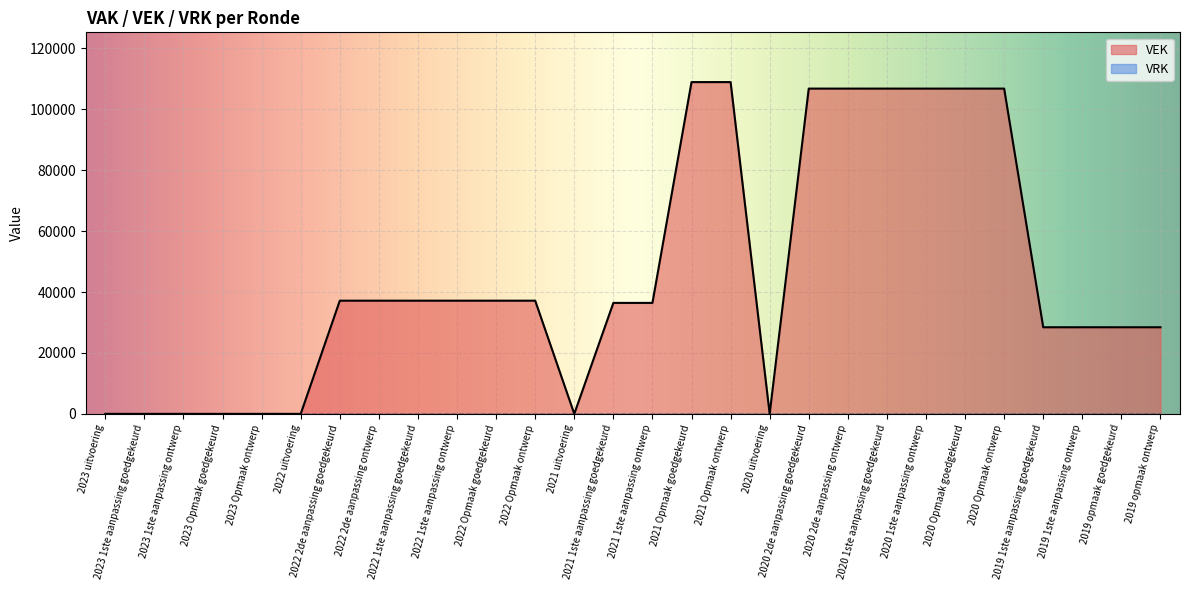

How many lines are shown in the chart?

2